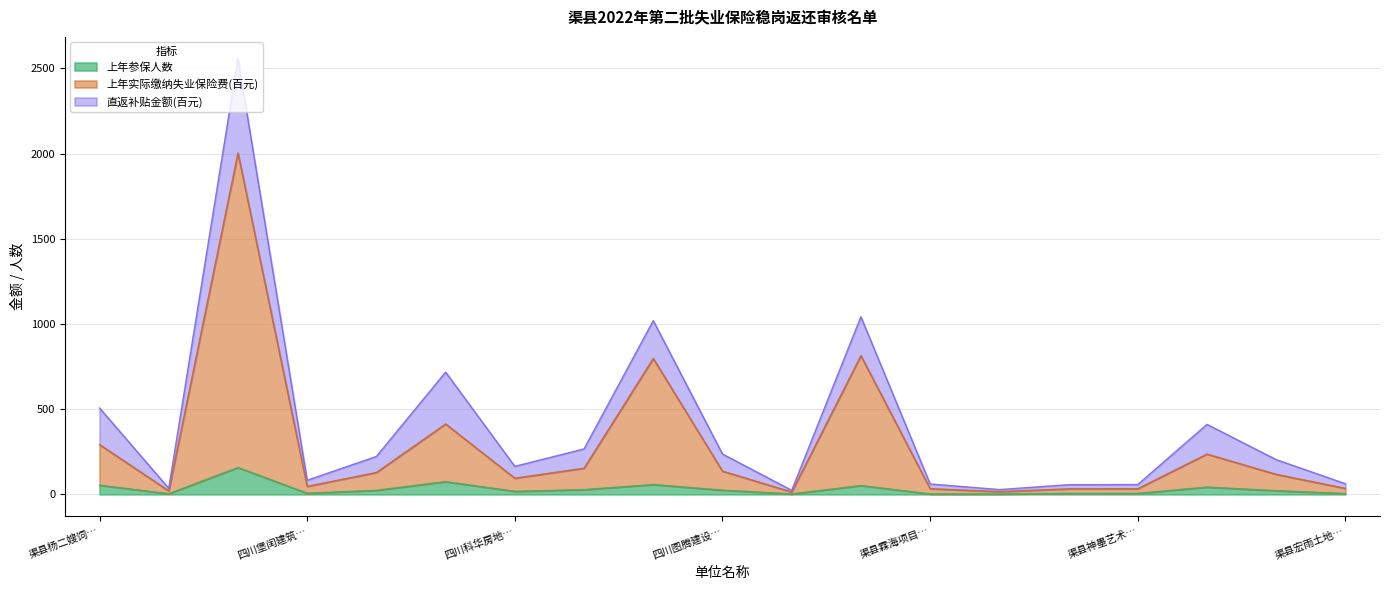

True or false: 上年参保人数 and 上年实际缴纳失业保险费(百元) cross at least once.

False